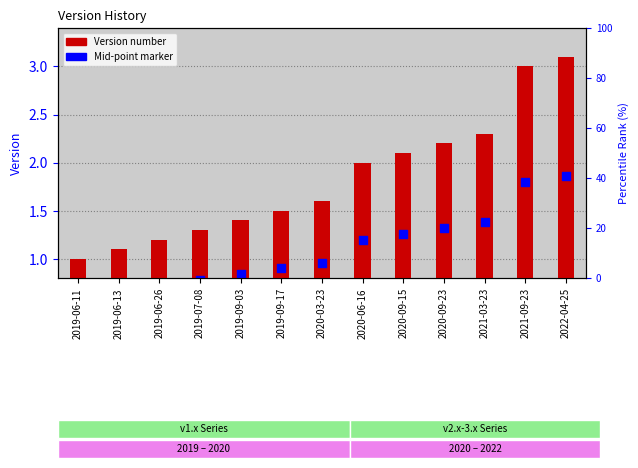

Which series contains the highest Y value?

Version